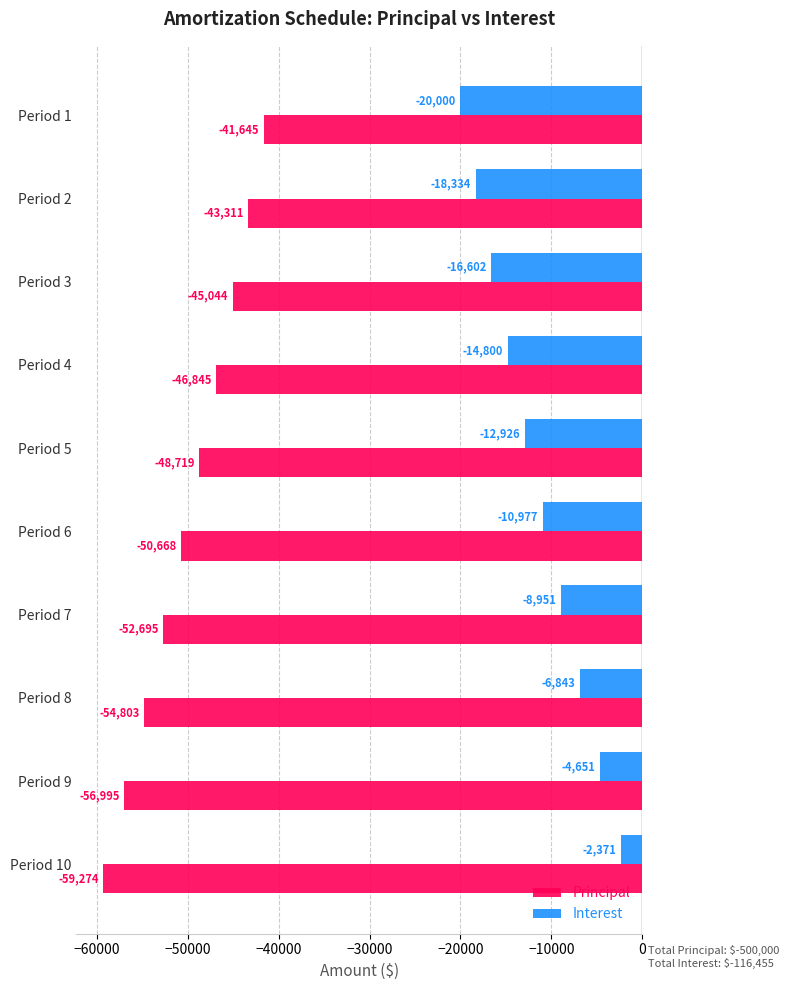

What is the difference between the maximum and minimum values in the Principal series?

17629.0